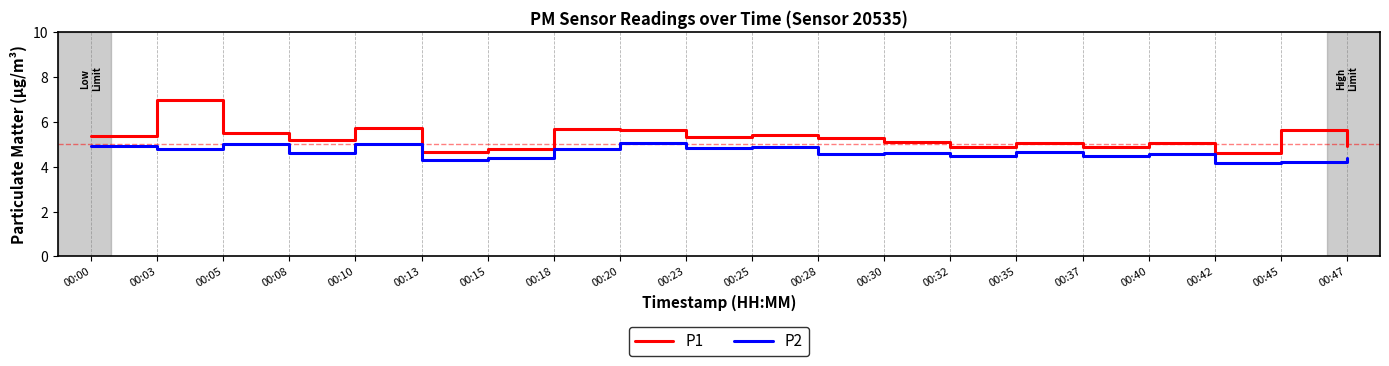

What is the difference between the P1 values at 00:30 and 00:28?

0.2